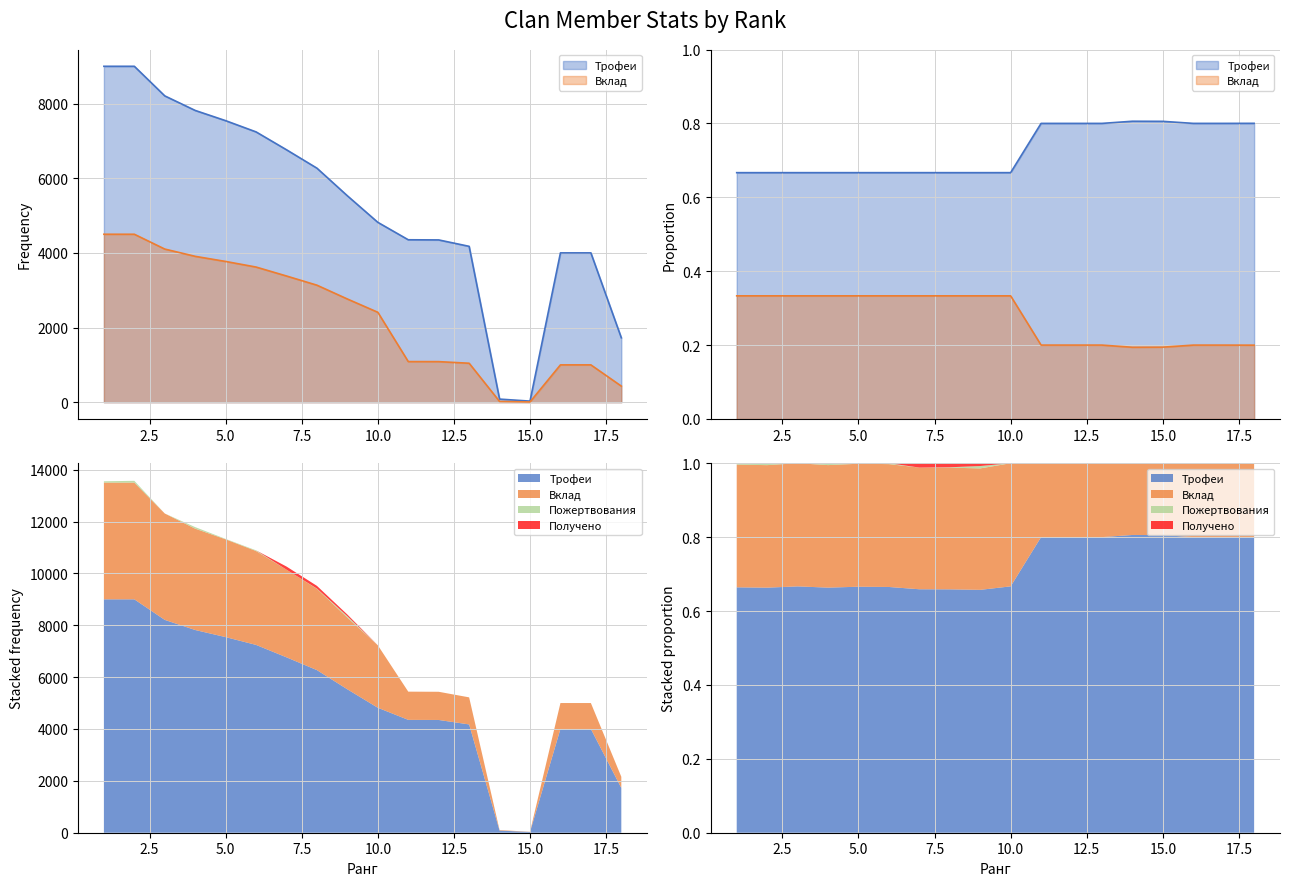

List the series in order of their peak value, highest first.

Трофеи, Вклад